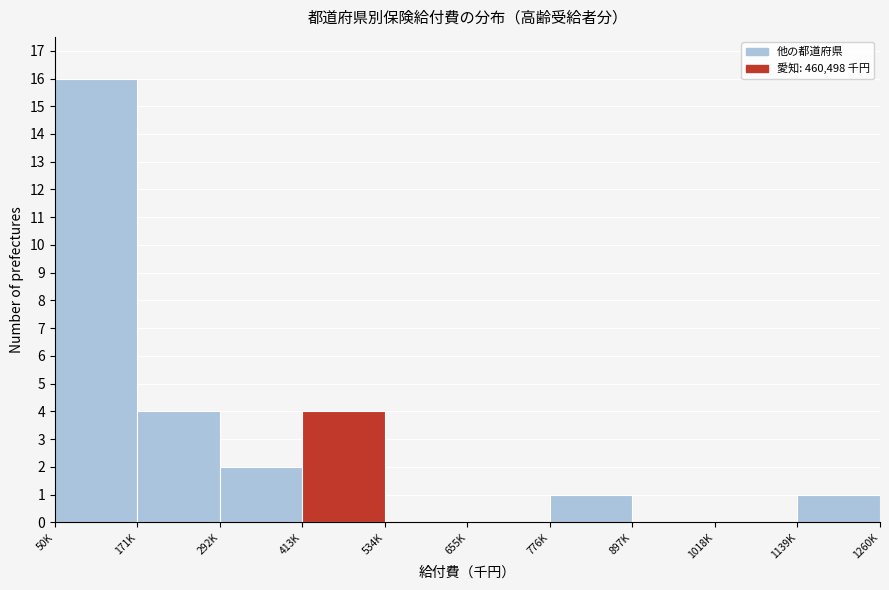

Reading left to right, transcribe all the data shown in this chart.

50K=16	171K=4	292K=2	413K=4	534K=0	655K=0	776K=1	897K=0	1018K=0	1139K=1